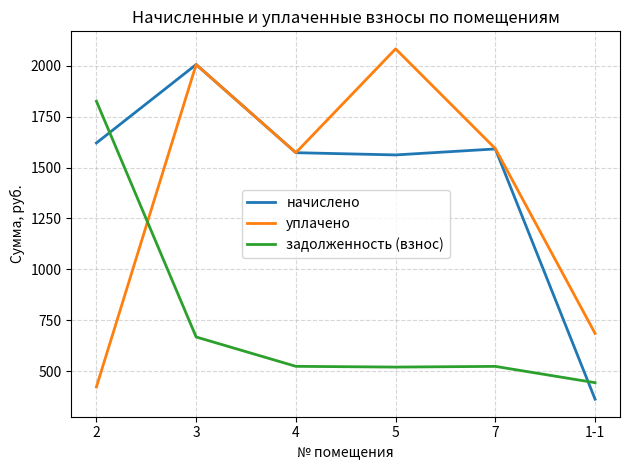

List the series in order of their peak value, highest first.

уплачено, начислено, задолженность (взнос)